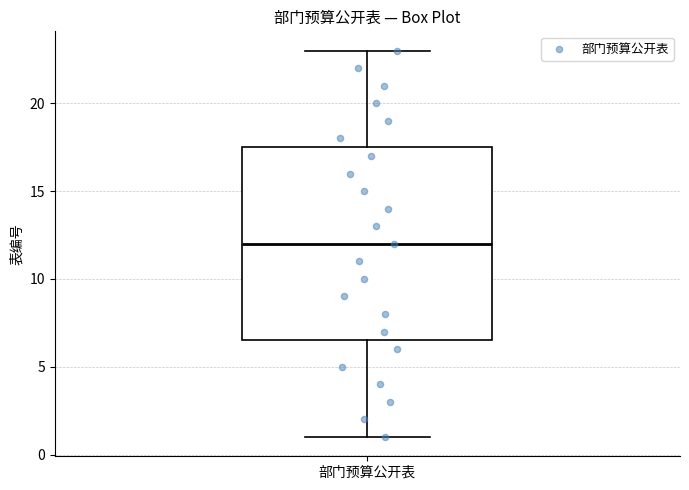

Transcribe this box plot: give where the median line is, the range the box spans, and where the two whiskers end, as read against the y-axis. The values are not printed on the chart, so give them approximately, as read against the axis.

median 12.0, box 6.5 to 17.5, whiskers 1.0 to 23.0